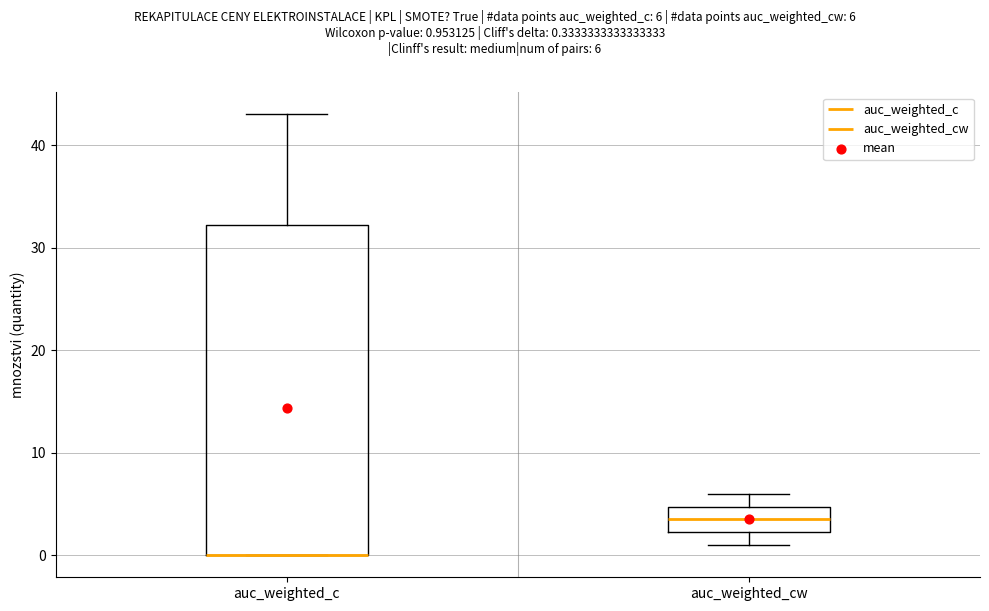

Comparing the boxes themselves (not the whiskers), which one is the tallest?

auc_weighted_c